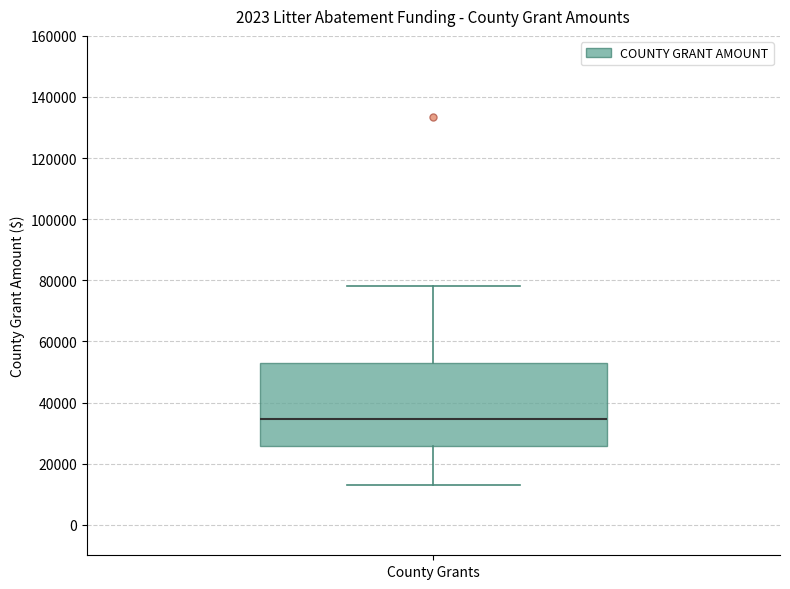

Where does the lower whisker of the box for County Grants end on the y-axis? The values are not printed on the chart, so give them approximately, as read against the axis.

12000